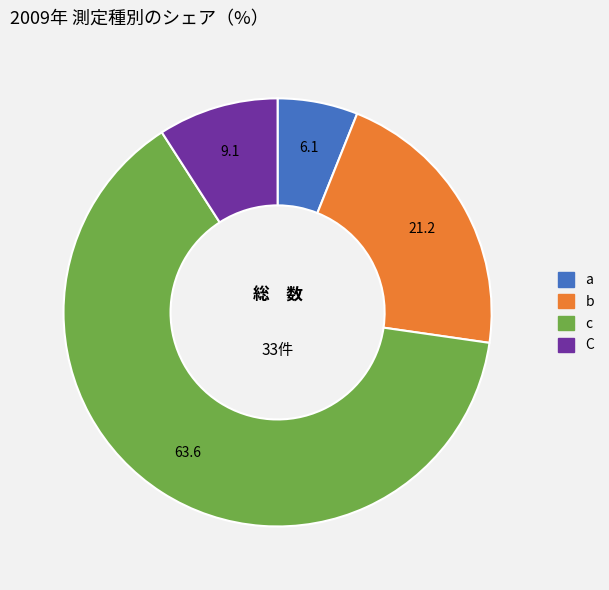

Which slice is the smallest?

a